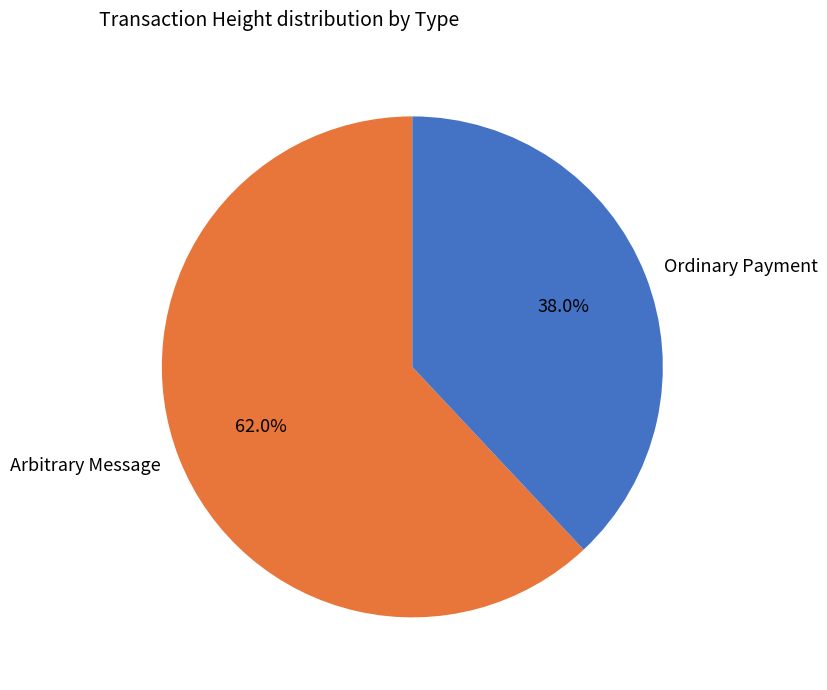

How many slices are in this pie chart?

2